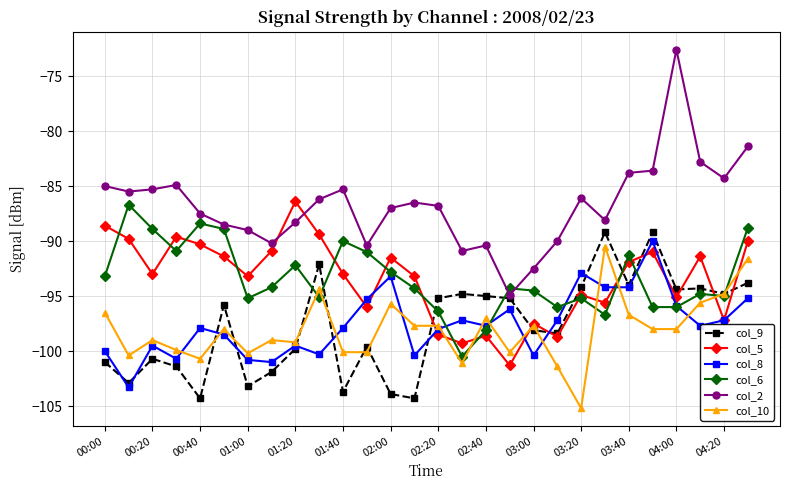

True or false: col_2 and col_10 cross at least once.

False